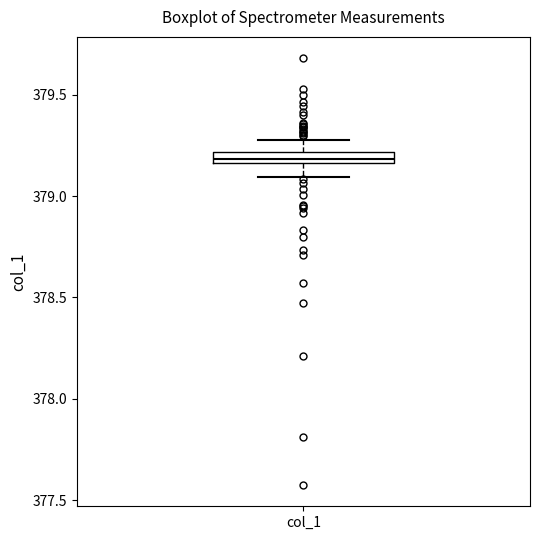

Where does the upper whisker of the box for col_1 end on the y-axis? The values are not printed on the chart, so give them approximately, as read against the axis.

379.30